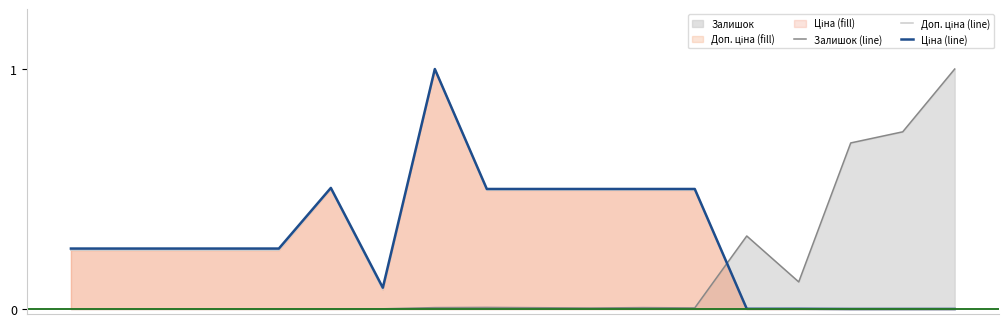

What is the difference between the maximum and minimum values in the Залишок (line) series?

1.0